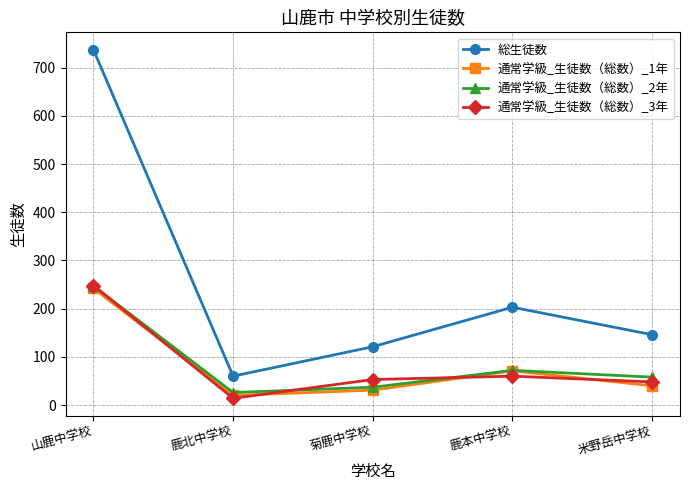

What is the sum of all 通常学級_生徒数（総数）_1年 values?

404